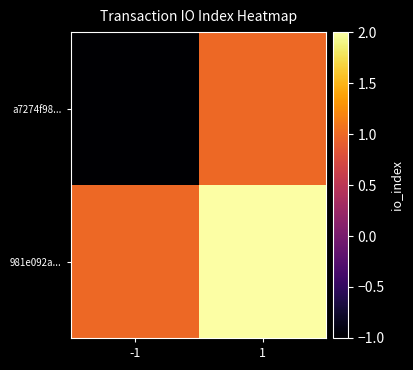

Rank the series by their average value, from lowest to highest.

a7274f98..., 981e092a...